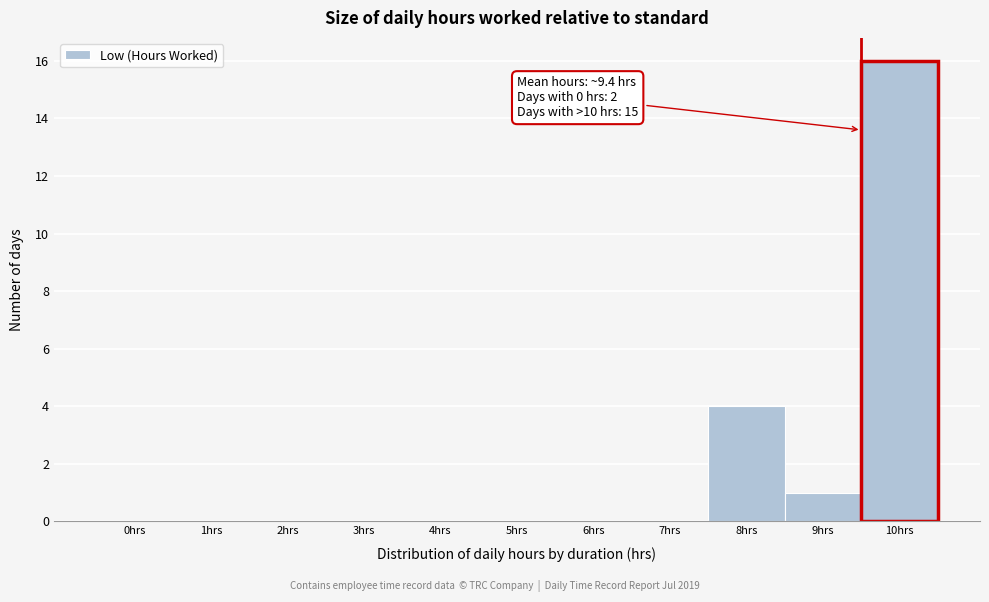

Reading left to right, transcribe all the data shown in this chart.

0hrs=0	1hrs=0	2hrs=0	3hrs=0	4hrs=0	5hrs=0	6hrs=0	7hrs=0	8hrs=4	9hrs=1	10hrs=16